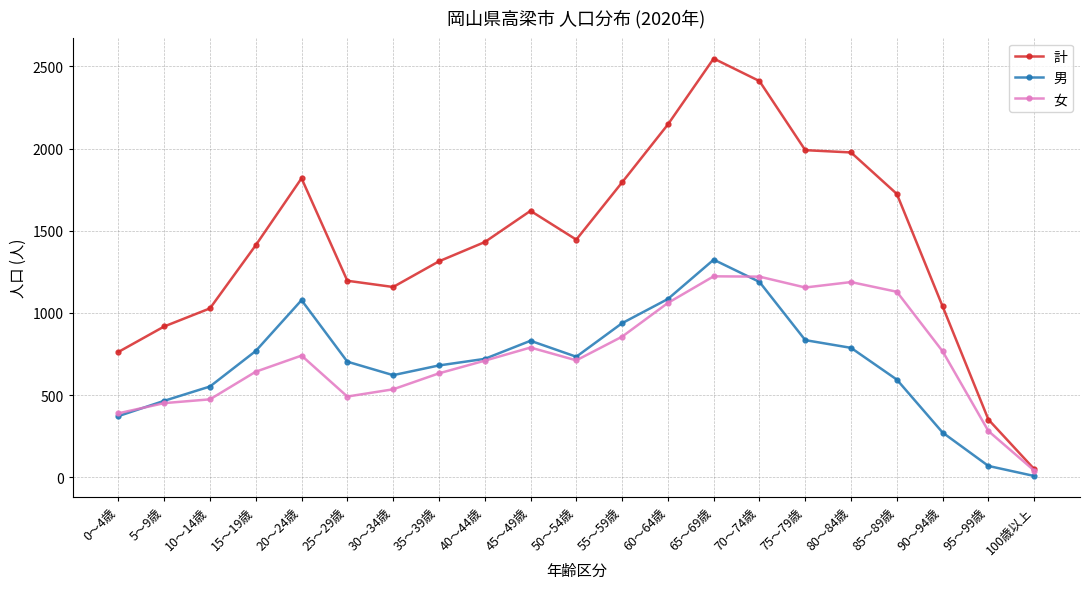

Between 5～9歳 and 45～49歳, which series saw the biggest shift?

計